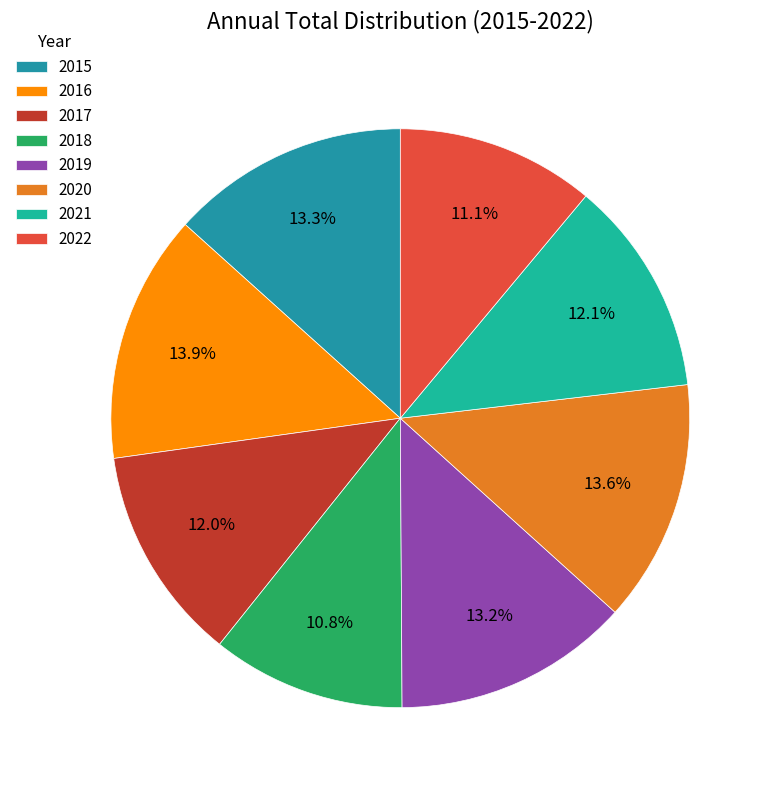

Does any single category account for the majority?

No